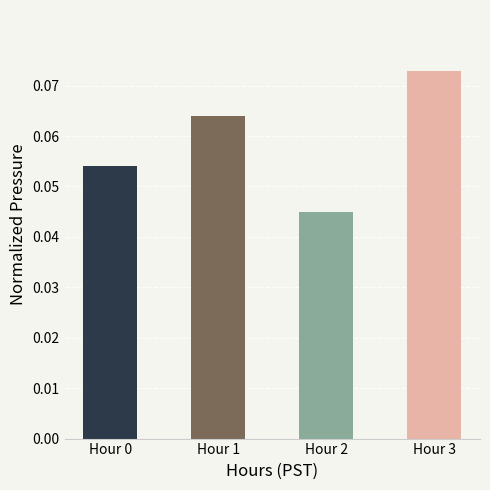

Is it true that the value at Hour 3 is 0.0?

False